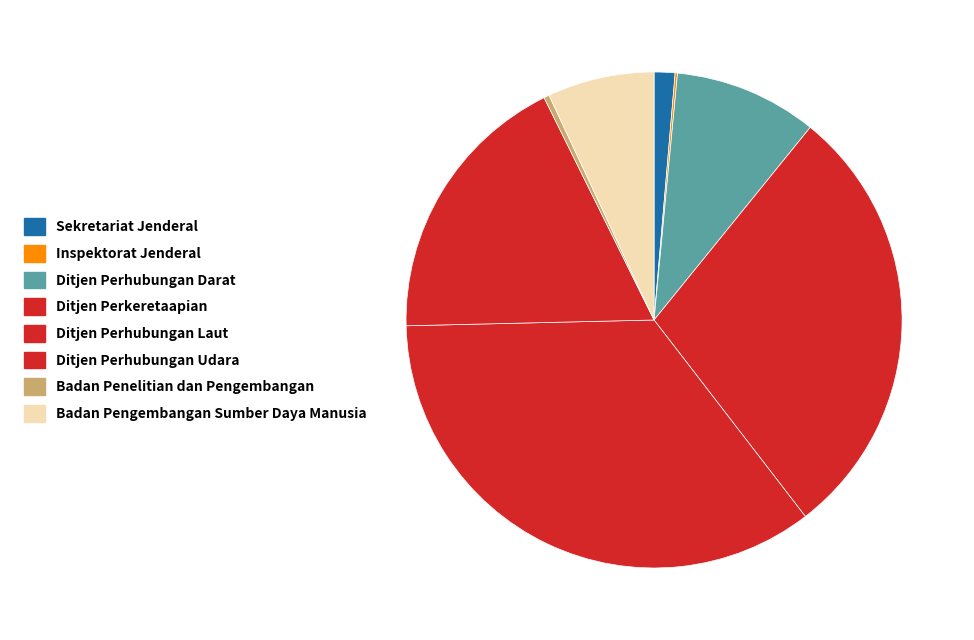

Count the number of slices in the pie.

8